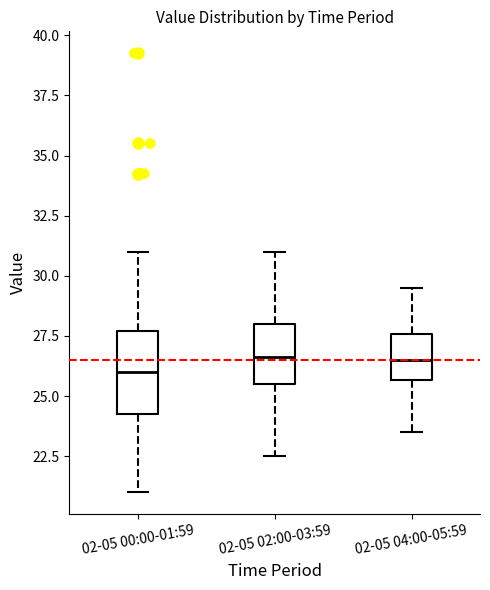

Which box is the tallest, from its lower edge to its upper edge?

02-05 00:00-01:59